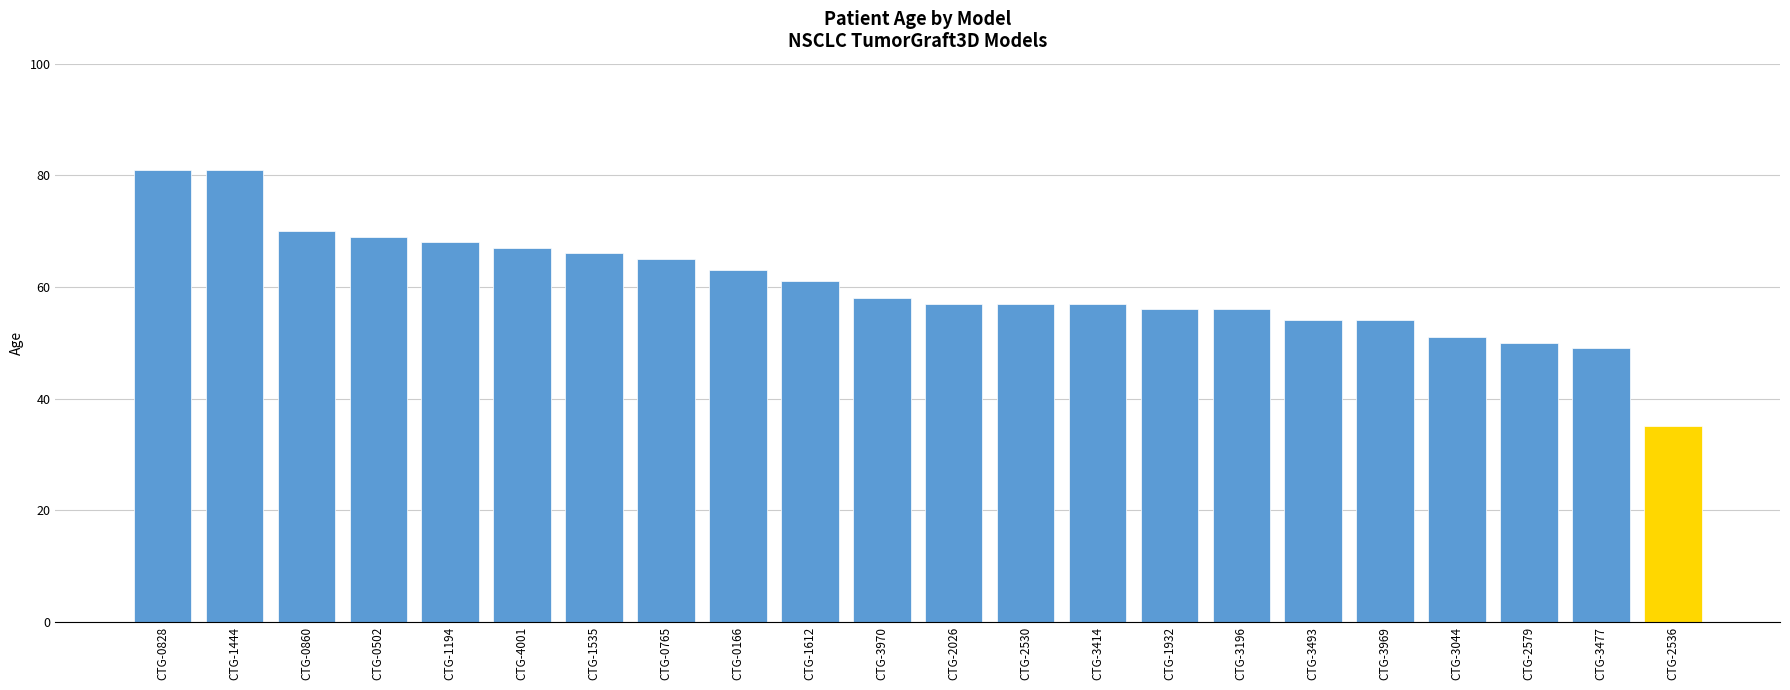

What is the sum of the values at CTG-3477 and CTG-0828?

130